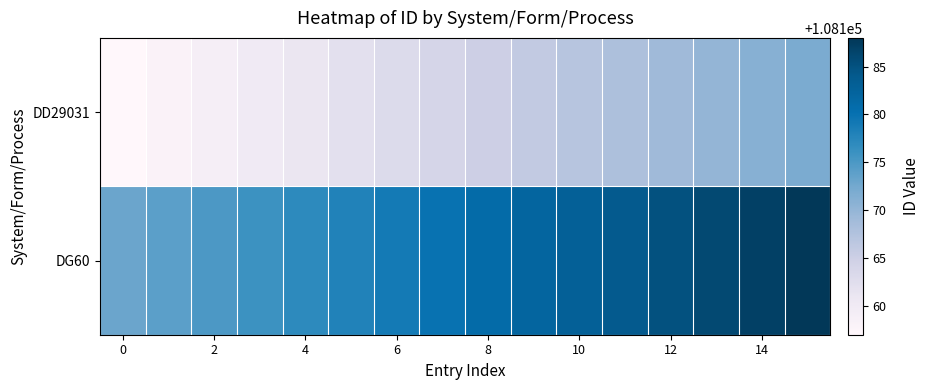

What is the greatest value displayed?

108188